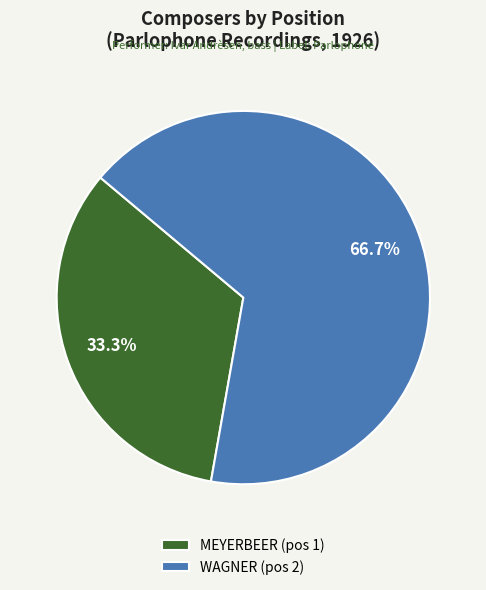

What is the total percentage of WAGNER and MEYERBEER?

100.0%